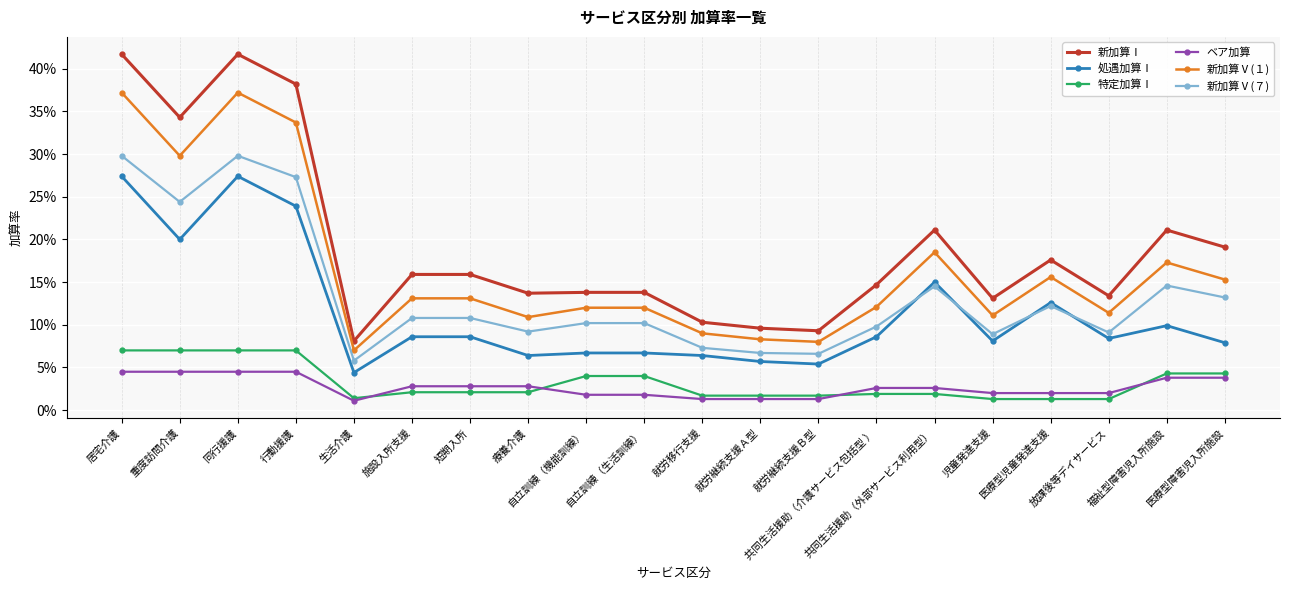

What is the sum of the 特定加算Ⅰ values at 就労移行支援 and 自立訓練（生活訓練）?

0.1